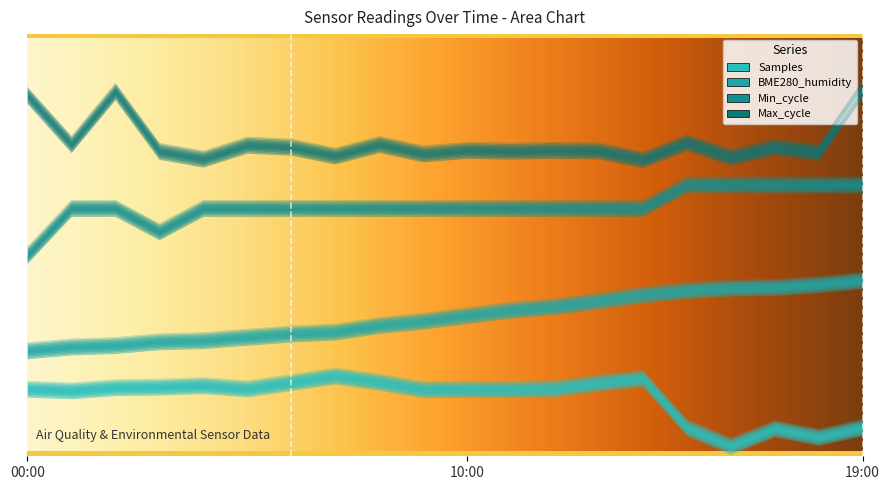

What is the difference between the maximum and minimum values in the Samples series?

0.7